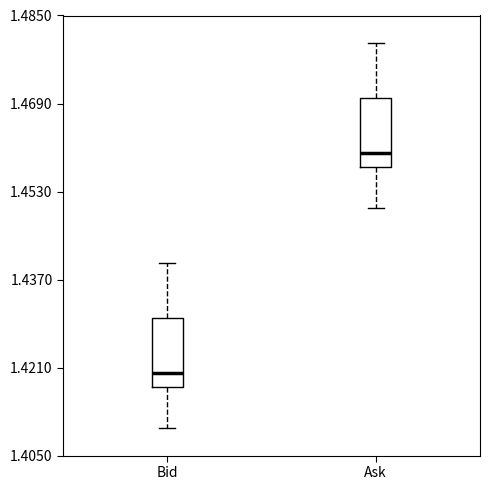

Reading left to right, transcribe this box plot: for each box, give where its median line is, the range the box spans, and where its two whiskers end, as read against the y-axis. The values are not printed on the chart, so give them approximately, as read against the axis.

Bid: median 1.420, box 1.418 to 1.430, whiskers 1.410 to 1.440
Ask: median 1.460, box 1.458 to 1.470, whiskers 1.450 to 1.480